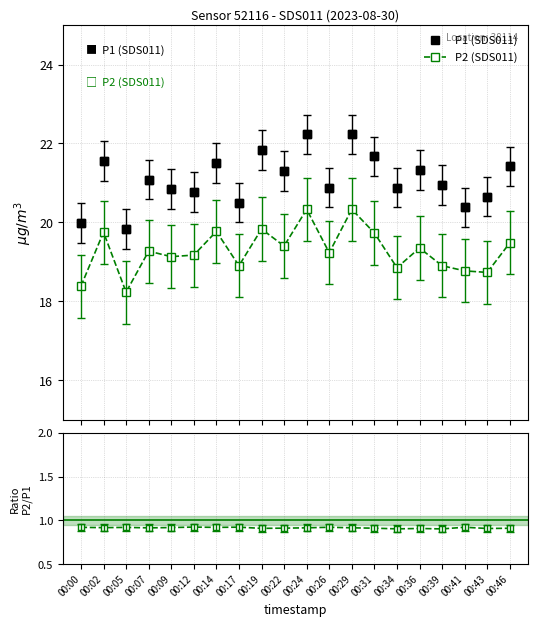

What is the difference between the P2 (SDS011) values at 00:31 and 00:05?

1.5